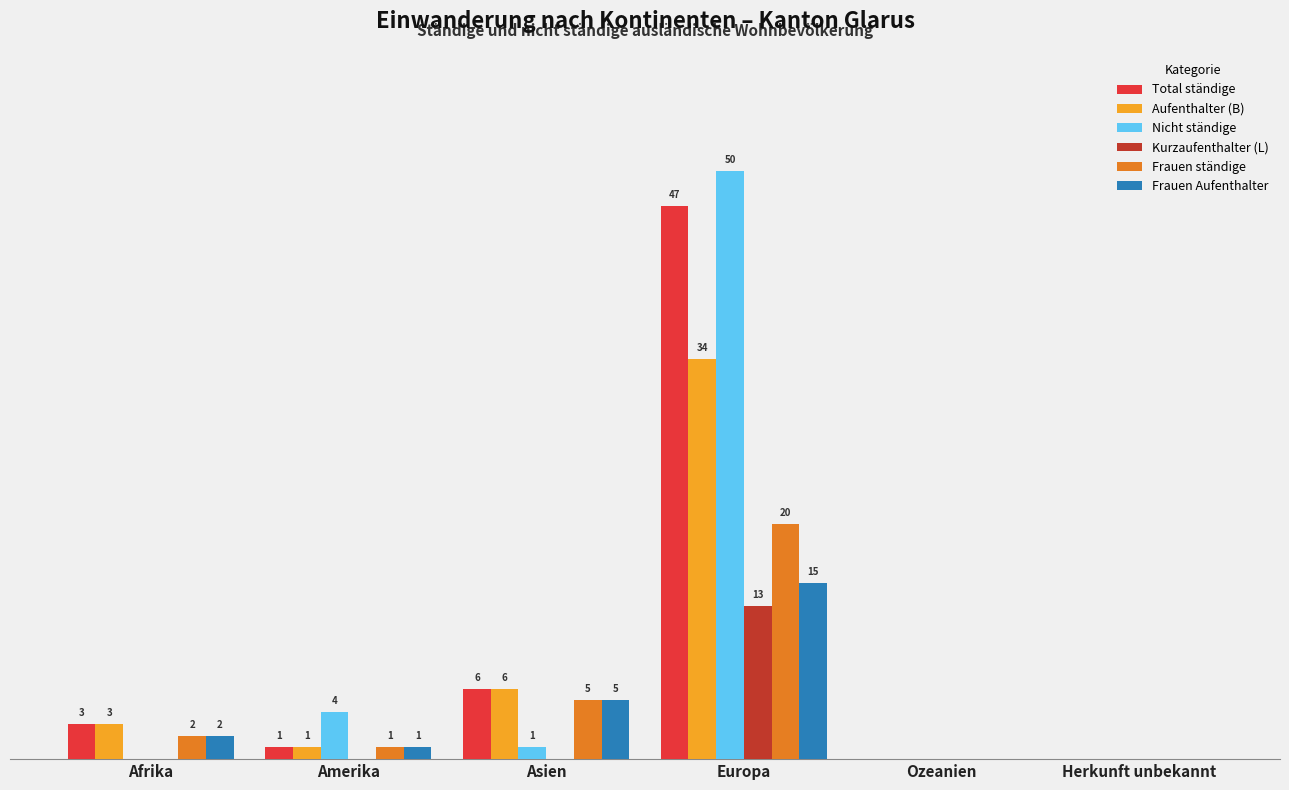

Is the value of Frauen Aufenthalter at Afrika greater than the value of Nicht ständige at Afrika?

Yes